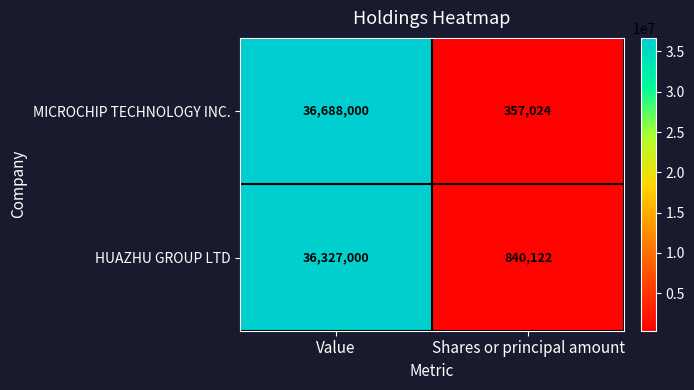

At how many categories does at least one series exceed 35878705?

1